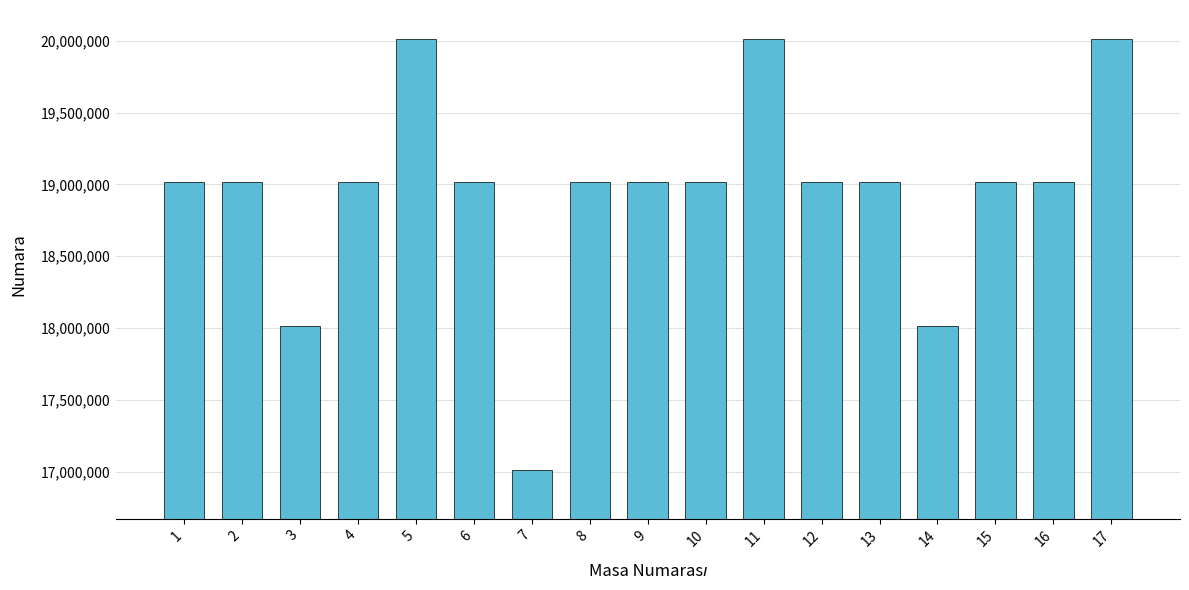

Approximately how many times larger is the value at 12 compared to 9?

1.0